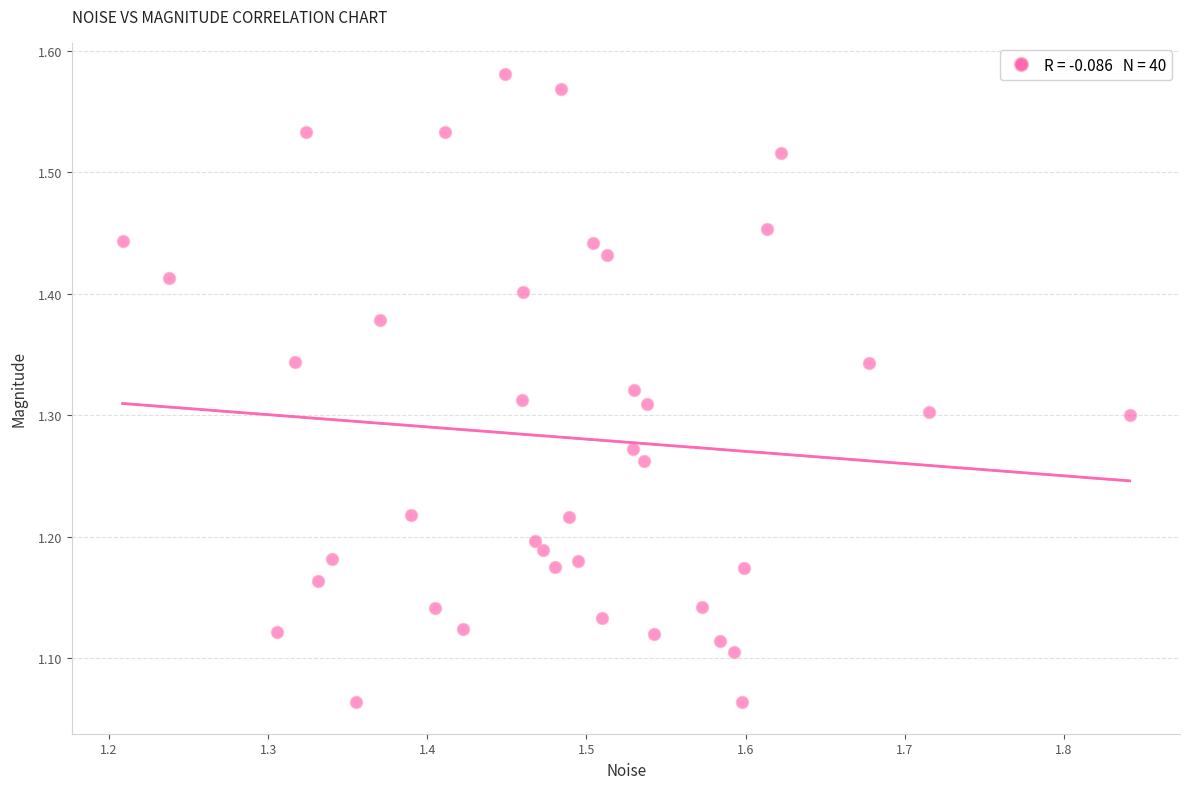

What is the range of Y values (max minus min)?

0.5